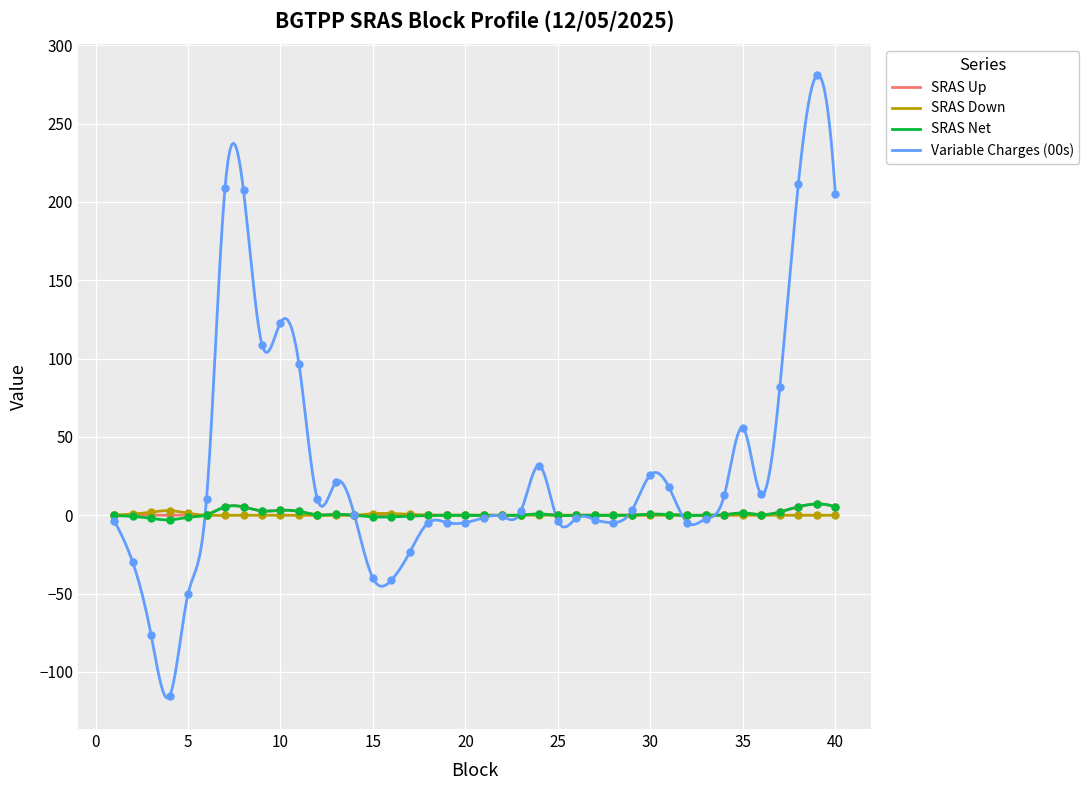

Which series has the widest spread of Y values?

Variable Charges (00s)